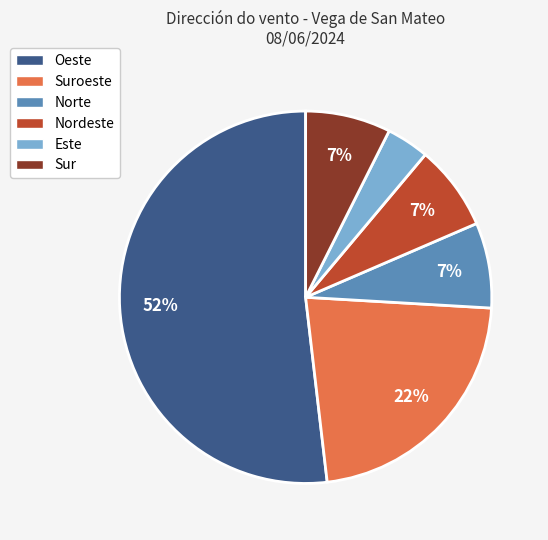

Does any single category account for the majority?

Yes